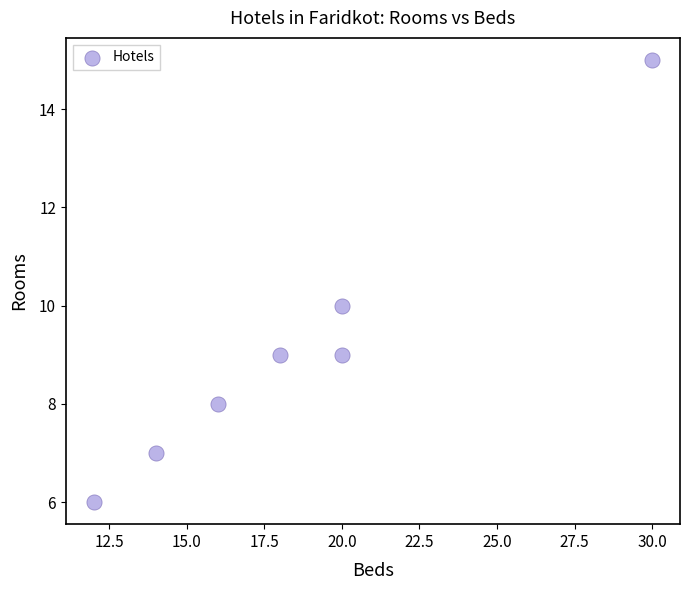

What is the range of X values (max minus min)?

18